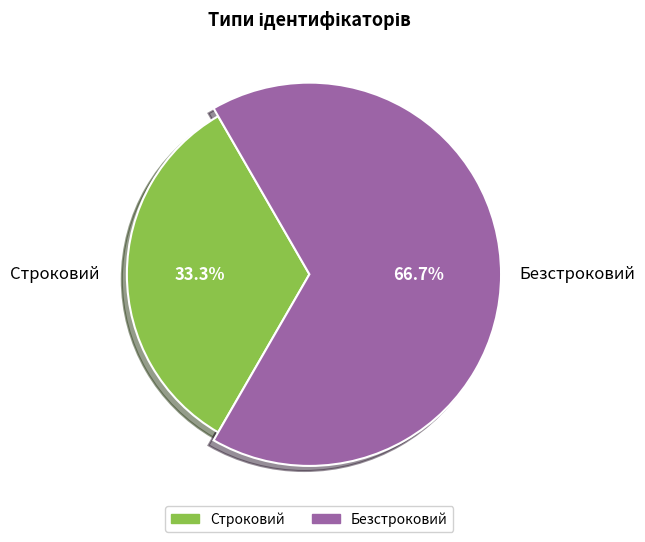

To the nearest percent, what is the combined percentage of Строковий and Безстроковий?

100%